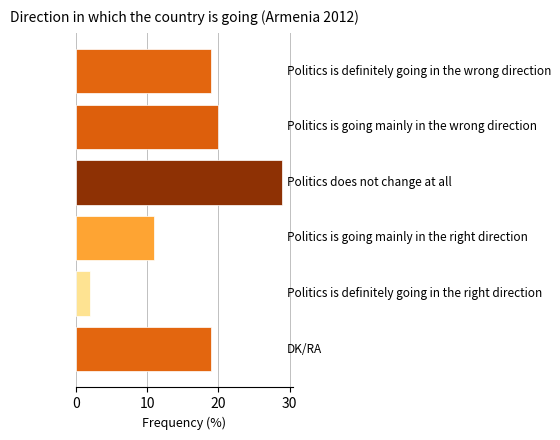

How many data points does each series have?

6